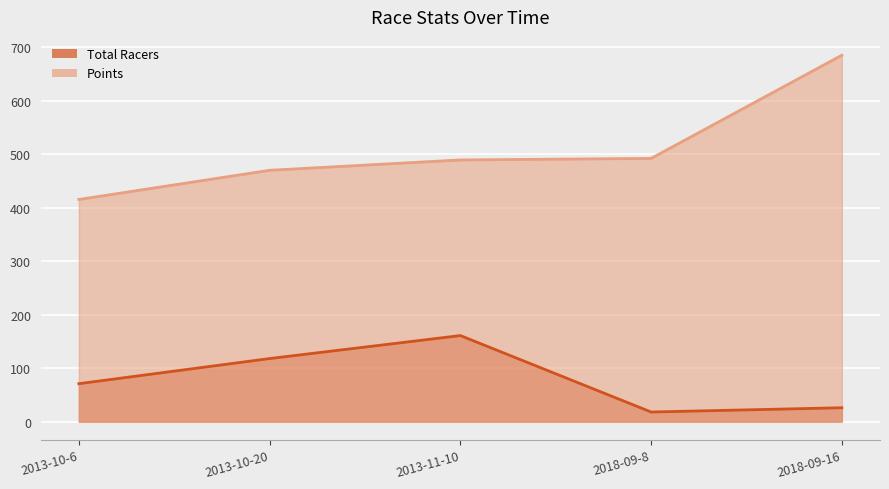

Rank the series by their average value, from highest to lowest.

Points, Total Racers